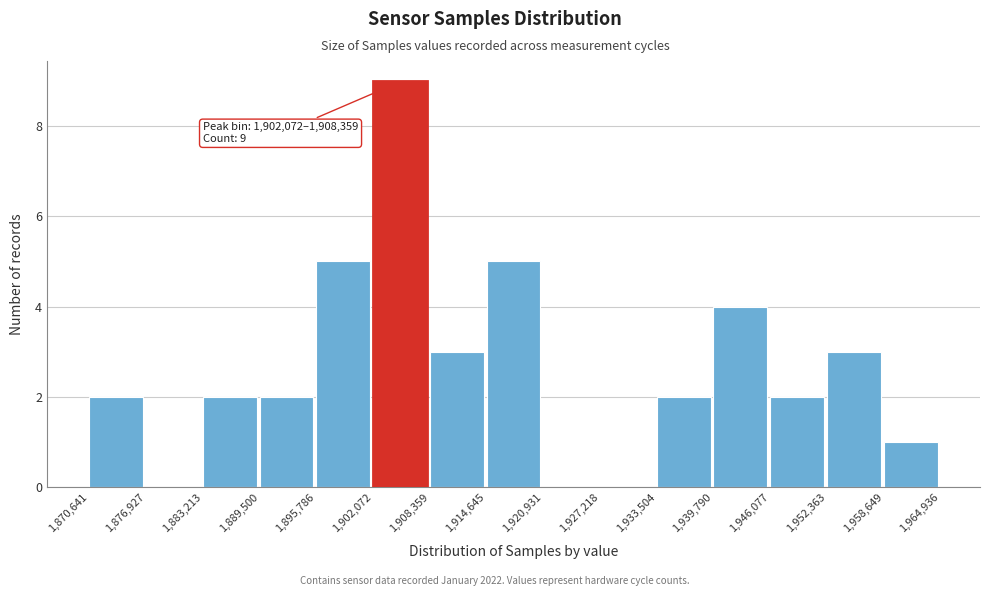

Which range on the x-axis has the tallest bar?

1,902,072 to 1,908,359